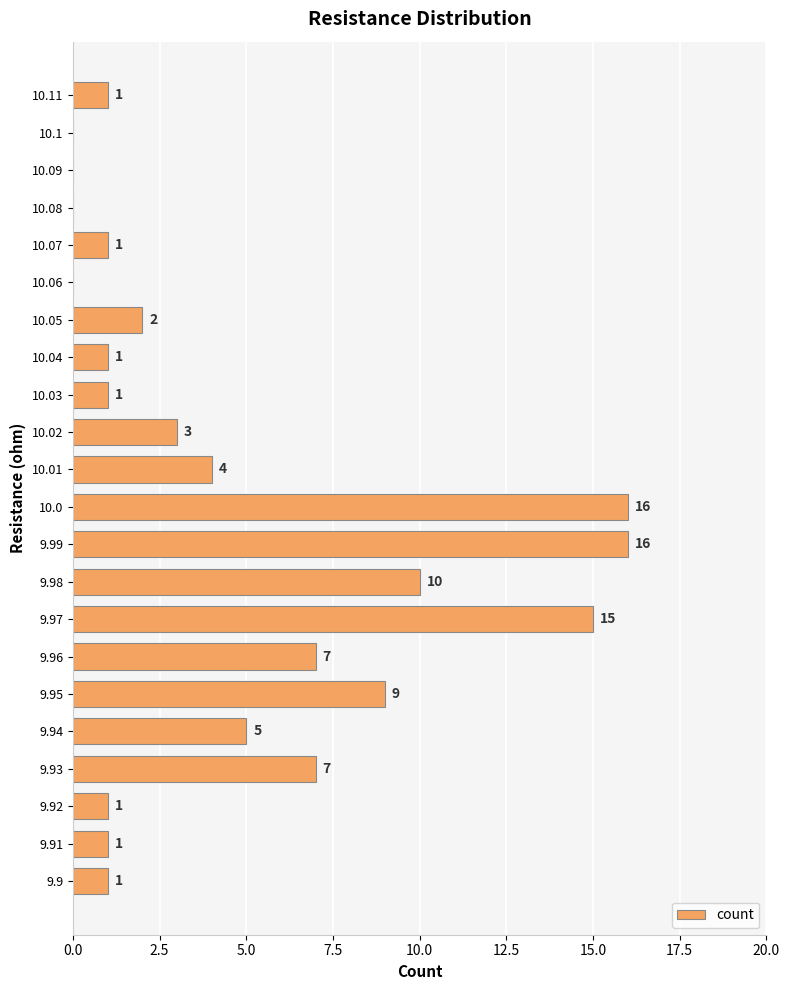

Read the value at 9.99.

16